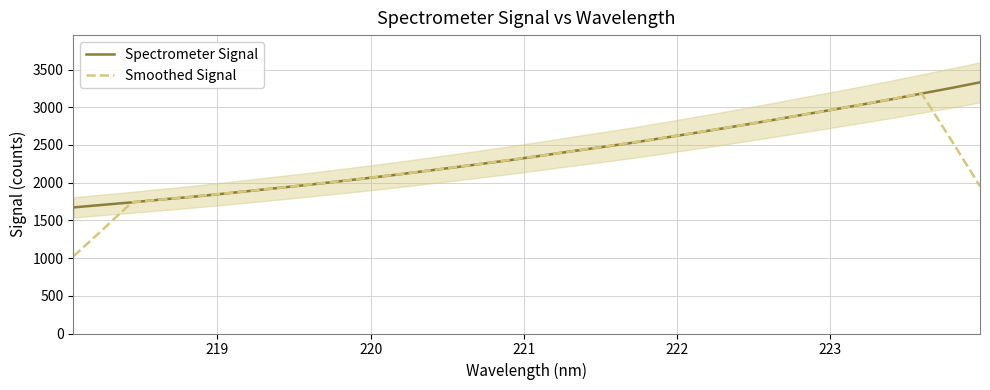

Reading left to right, list all the values displayed in this chart.

Spectrometer Signal: 1672.1	1706.3	1739.7	1776.8	1810.7	1849.2	1889.6	1930.6	1971.1	2014.6	2058.6	2104.2	2153.7	2202.6	2252.8	2303.9	2358.7	2415.1	2469.0	2523.9	2584.4	2645.2	2707.6	2771.5	2837.6	2905.4	2971.4	3039.5	3108.4	3182.2	3254.6	3331.1
Smoothed Signal: 1023.6	1379.0	1741.1	1776.5	1813.2	1851.4	1890.2	1931.0	1972.9	2015.8	2060.4	2106.7	2154.4	2203.4	2254.3	2306.6	2359.9	2414.1	2470.2	2527.5	2586.0	2646.5	2709.2	2773.5	2838.7	2905.1	2972.5	3041.4	3111.2	3183.2	2575.3	1953.6